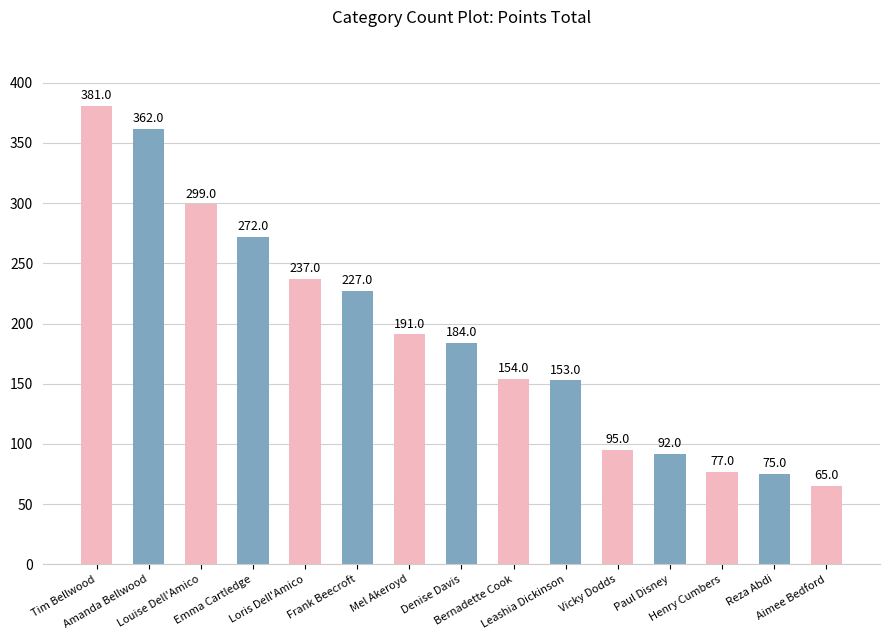

What is the difference between the maximum and minimum values?

316